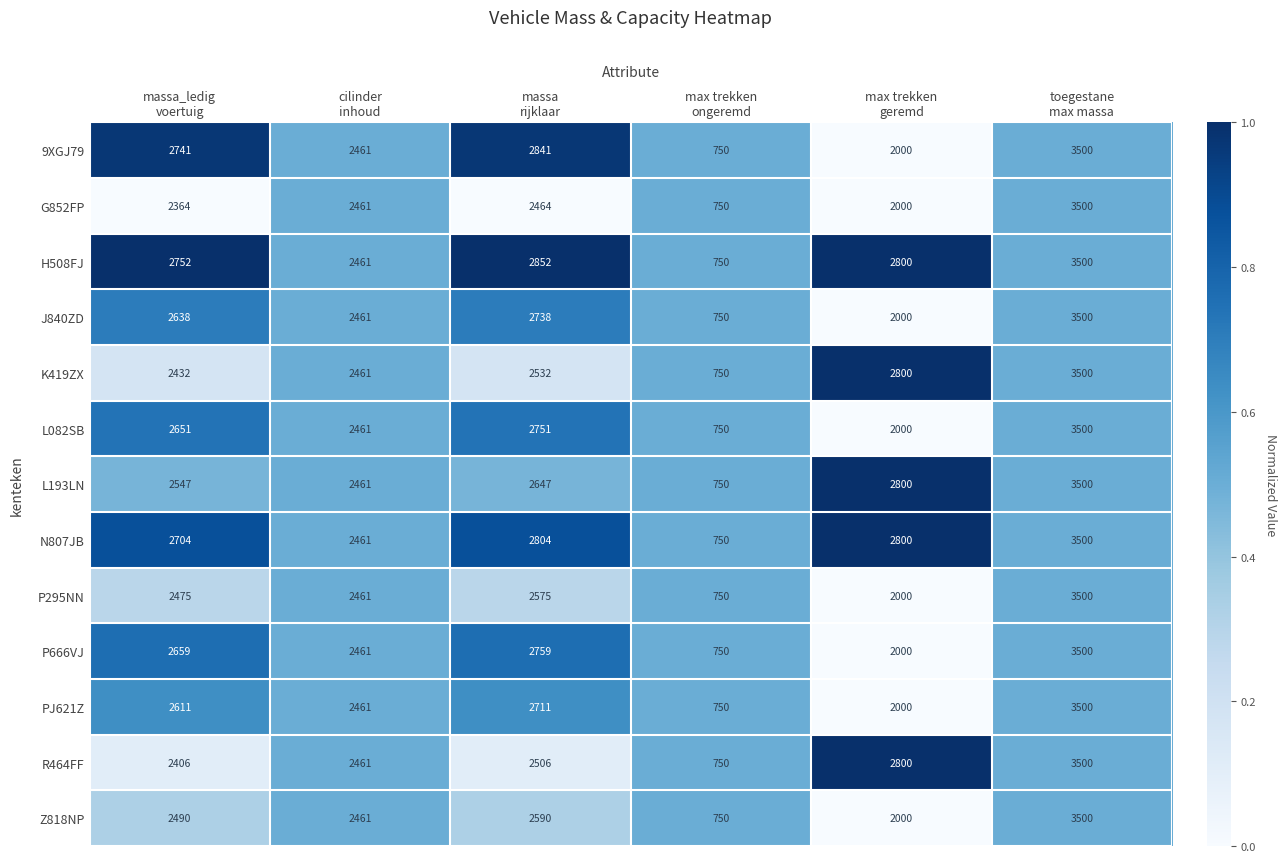

At how many categories does at least one series exceed 2291?

5